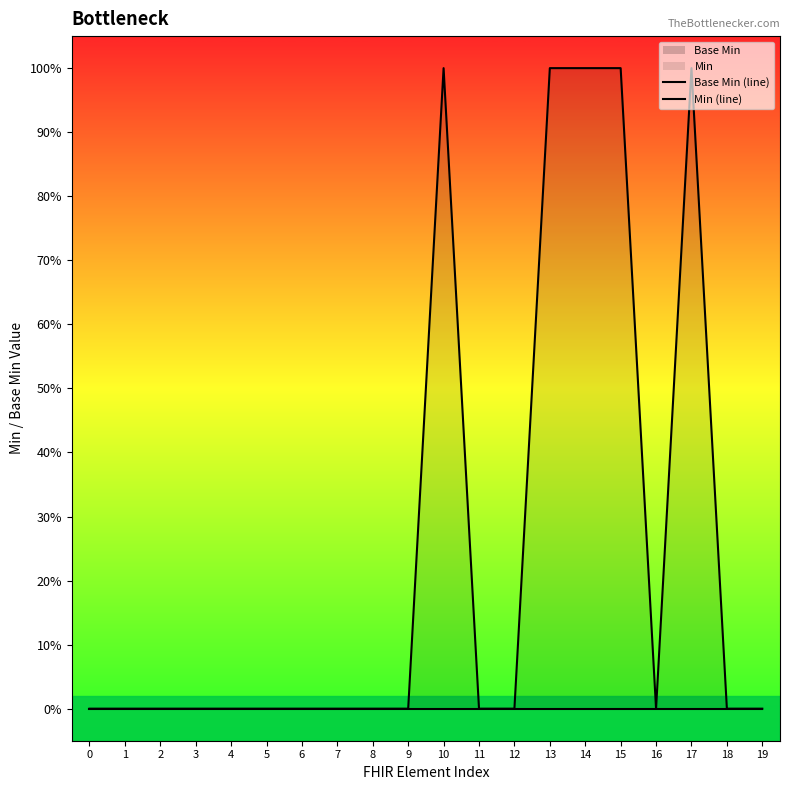

The Min (line) series shows 0 at 0. True or false?

False